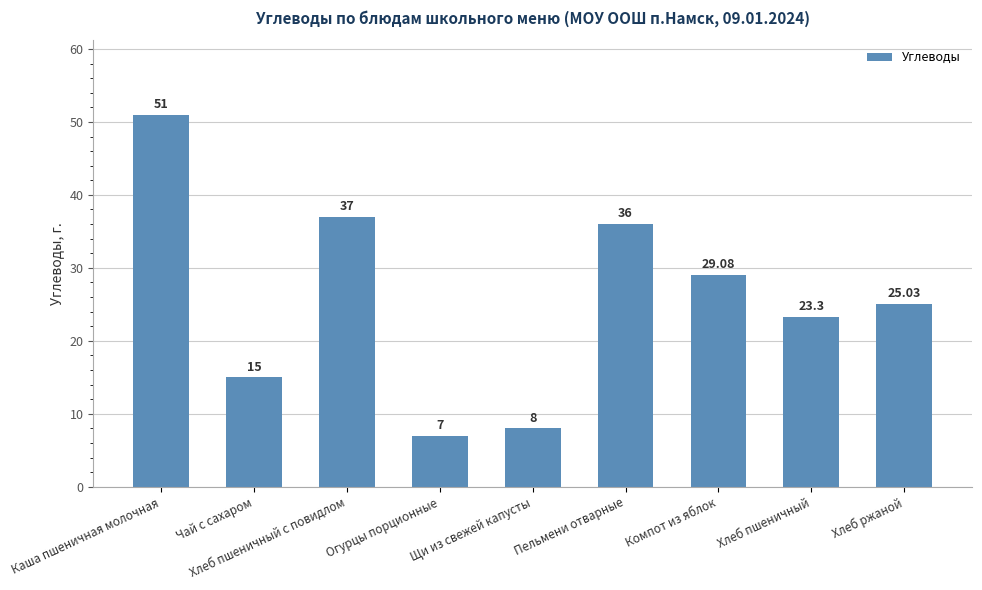

List the labels in order of value, largest first.

Каша пшеничная молочная, Хлеб пшеничный с повидлом, Пельмени отварные, Компот из яблок, Хлеб ржаной, Хлеб пшеничный, Чай с сахаром, Щи из свежей капусты, Огурцы порционные